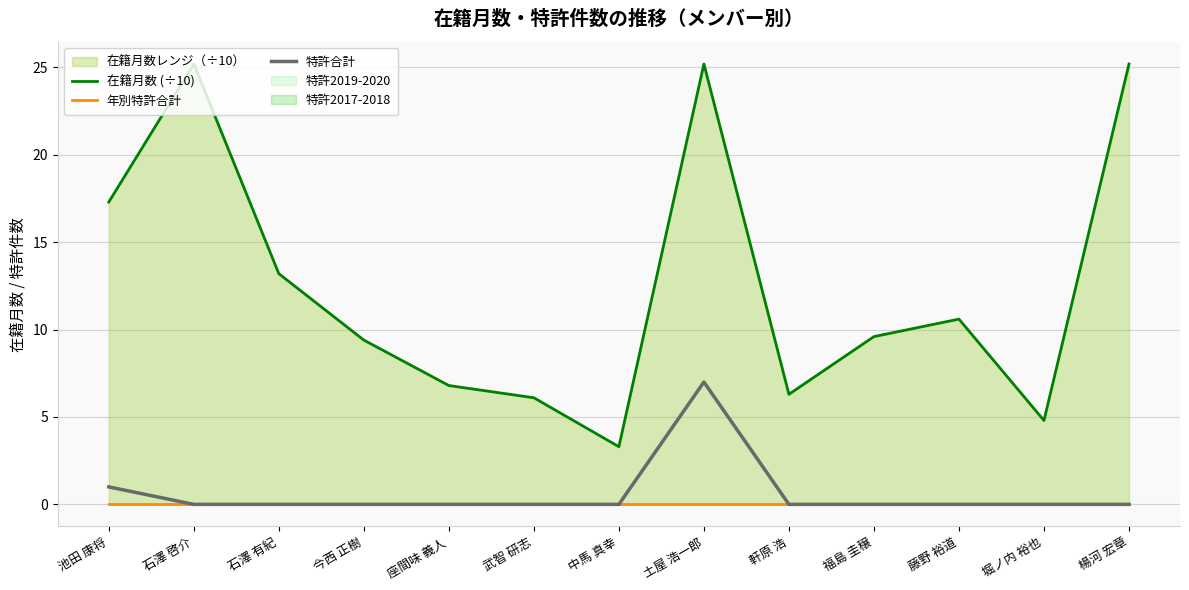

What is the maximum value for 在籍月数 (÷10)?

25.2